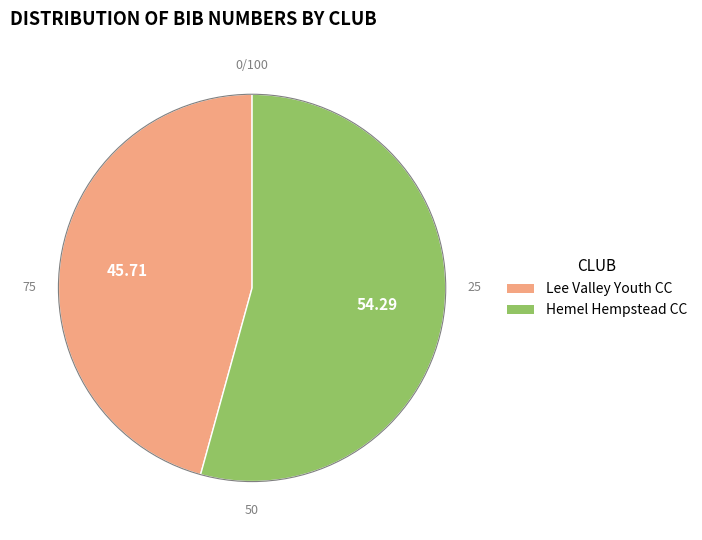

True or false: Hemel Hempstead CC accounts for 47% of the total.

False